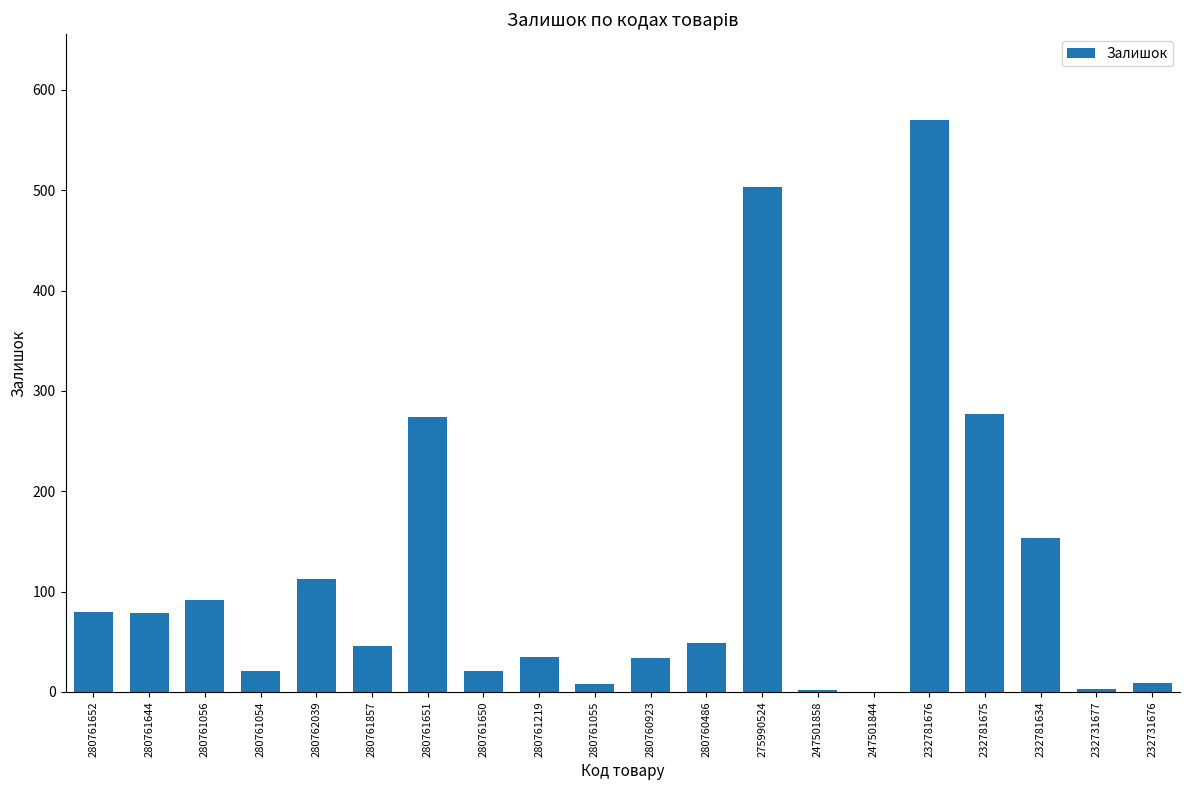

What is the change in value from 275990524 to 247501844?

-503